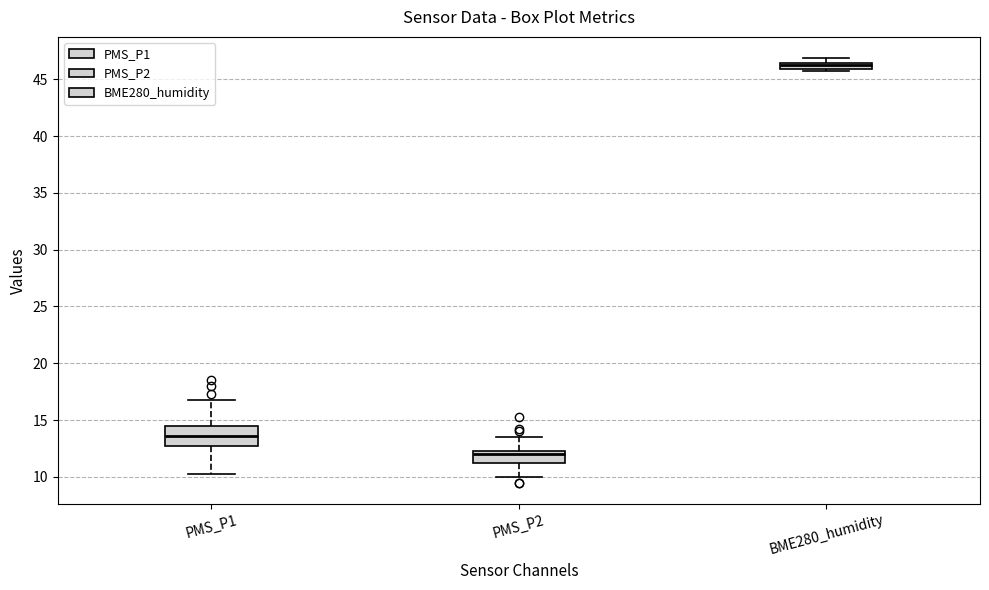

Comparing the boxes themselves (not the whiskers), which one is the tallest?

PMS_P1